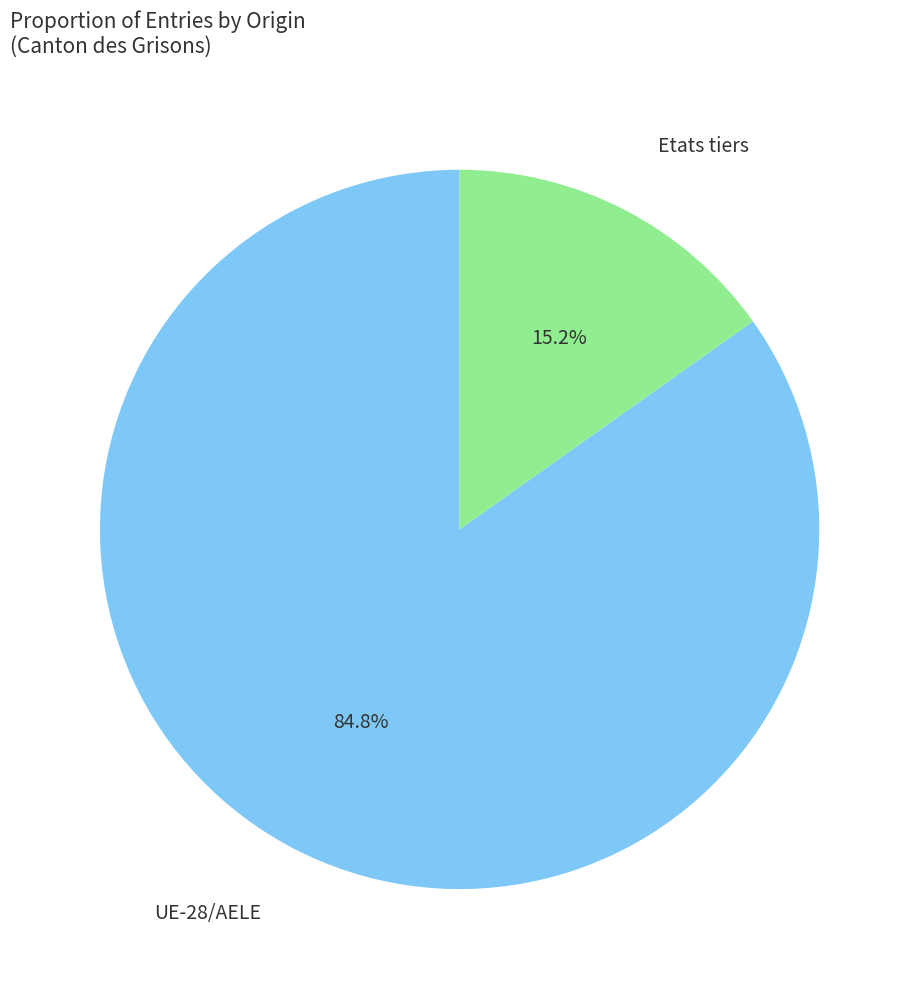

Is there any slice that represents more than half of the pie?

Yes